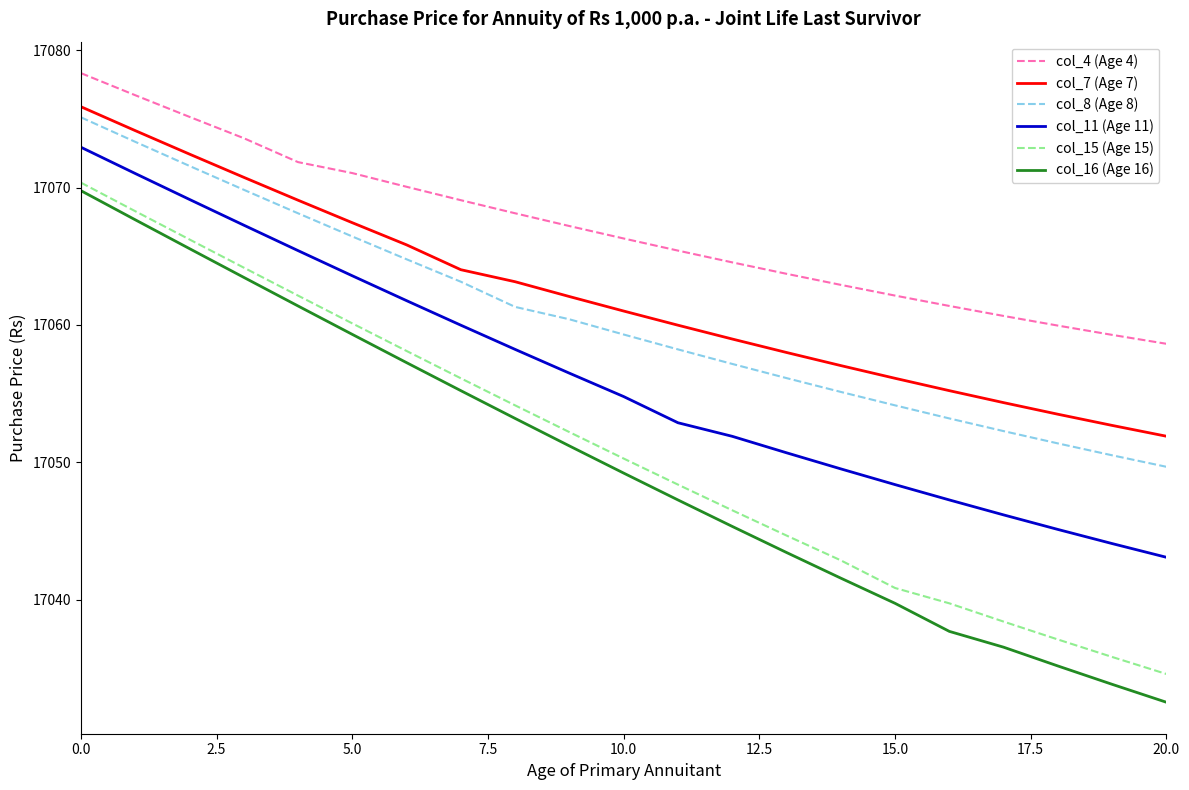

True or false: col_4 (Age 4) and col_8 (Age 8) cross at least once.

False